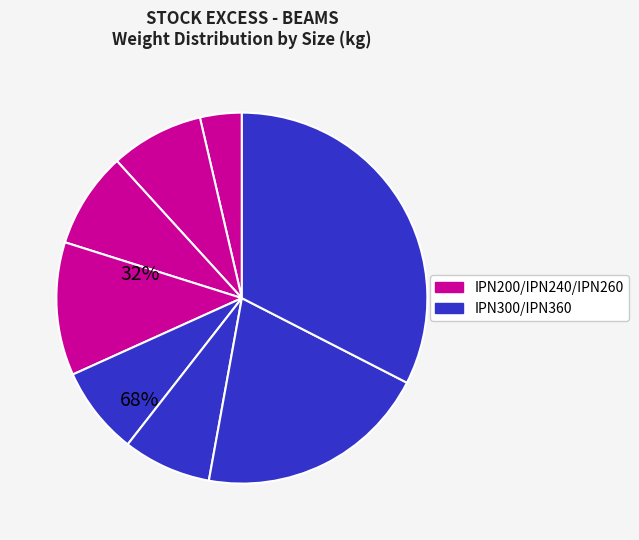

Count the number of slices in the pie.

8